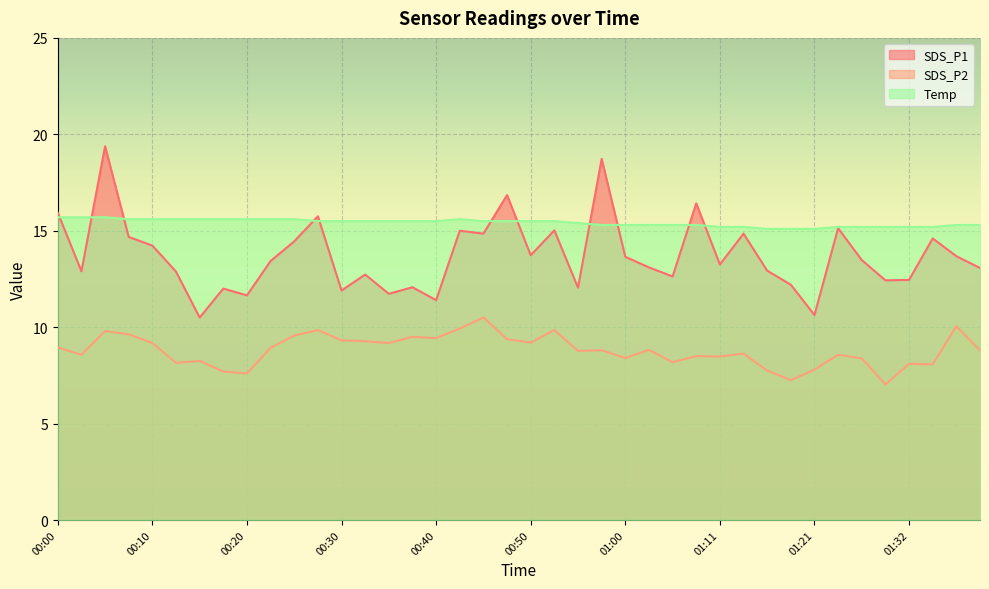

How many data points in SDS_P2 are above 8?

34